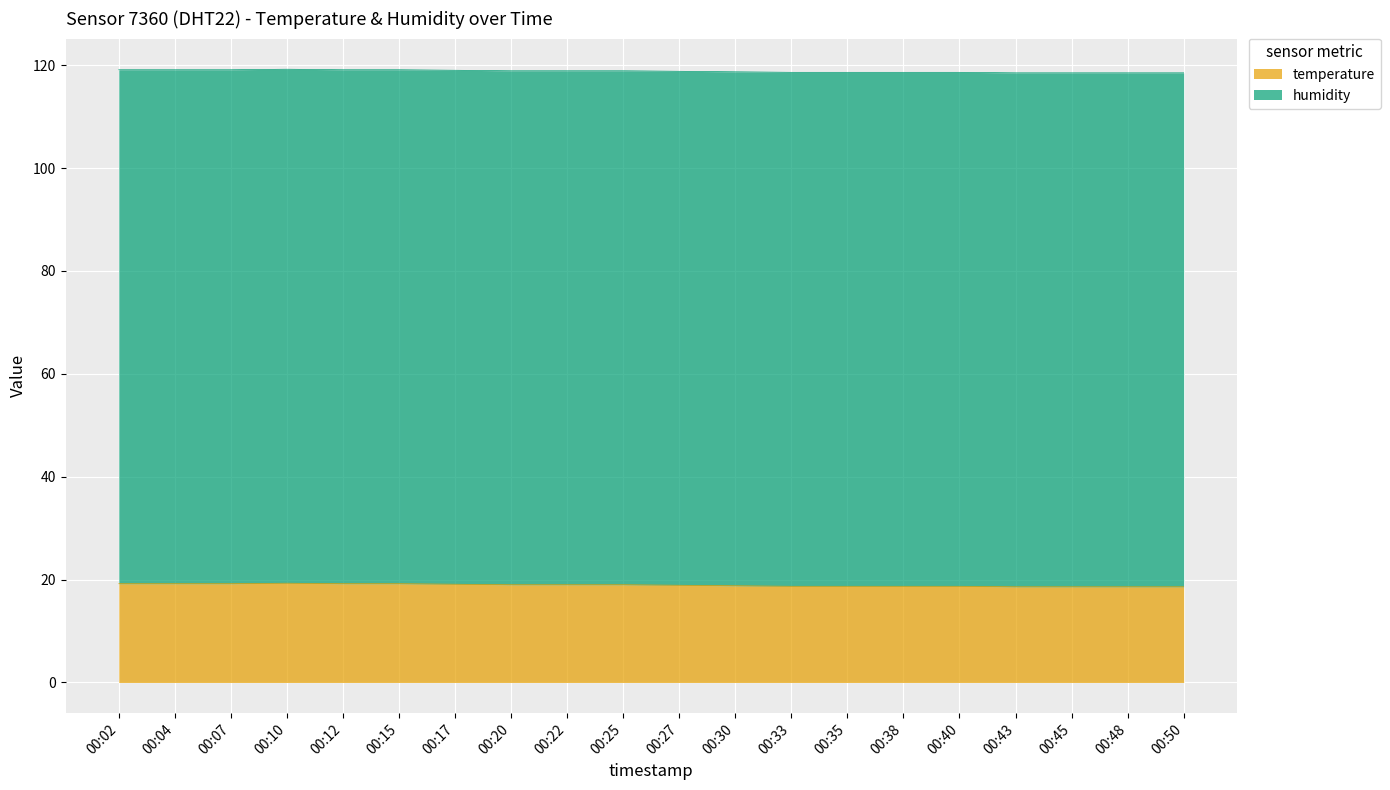

Count the number of categories in the chart.

20